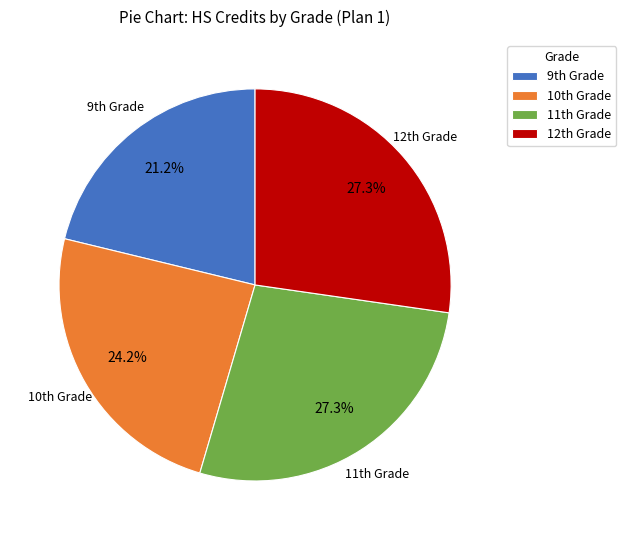

How many segments does this pie chart have?

4